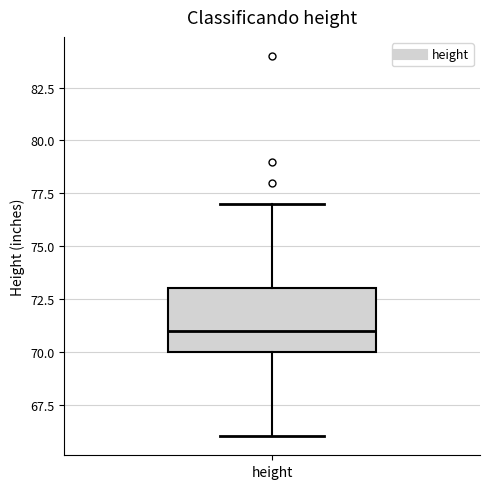

Where does the median line of the box for height sit on the y-axis? The values are not printed on the chart, so give them approximately, as read against the axis.

71